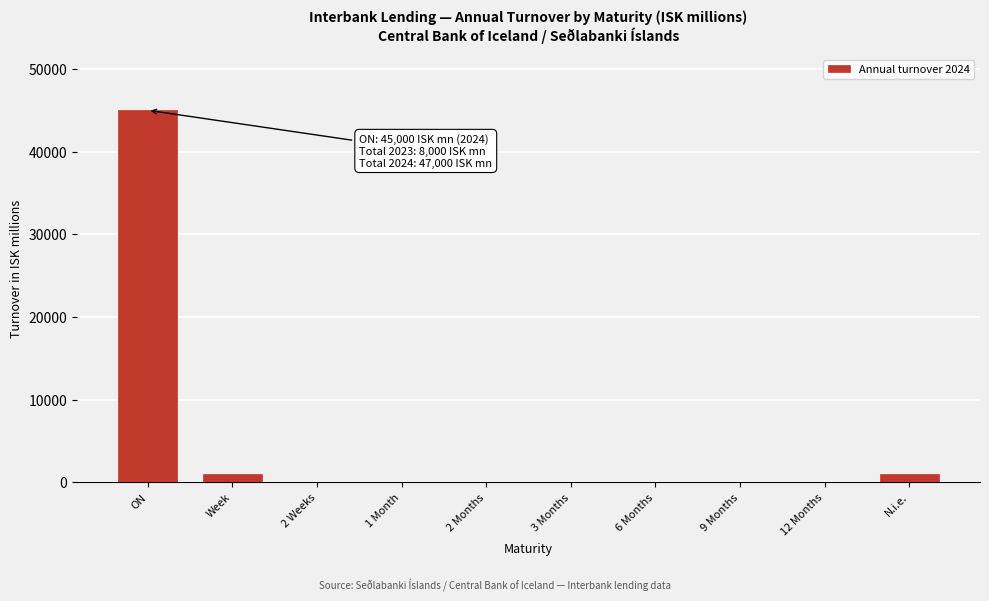

Reading left to right, list all the values displayed in this chart.

ON=45000	Week=1000	2 Weeks=0	1 Month=0	2 Months=0	3 Months=0	6 Months=0	9 Months=0	12 Months=0	N.i.e.=1000